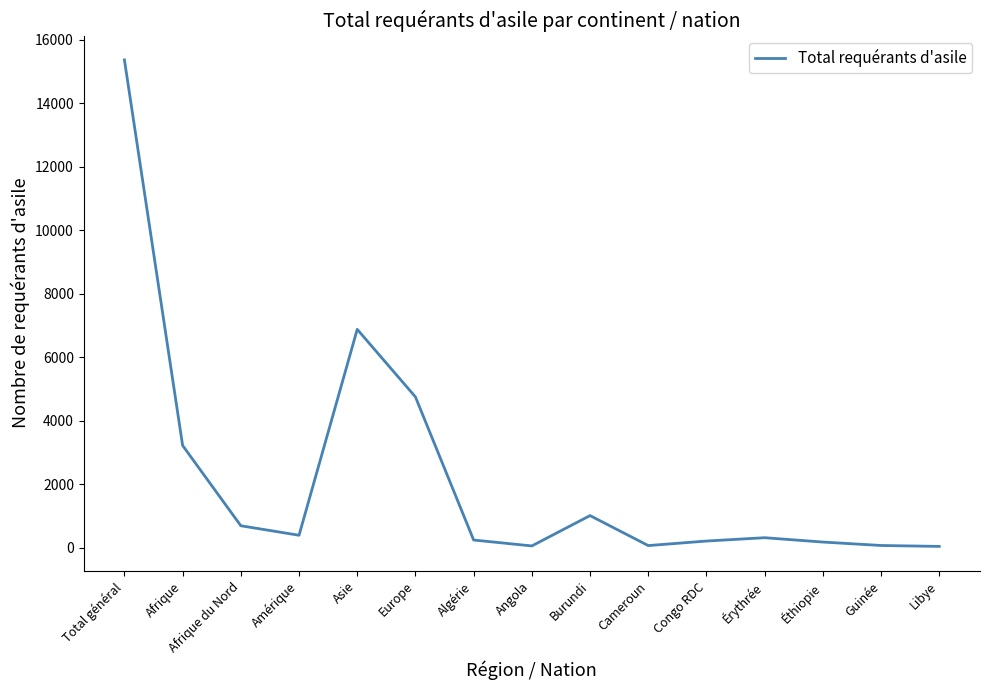

Count the number of categories in the chart.

15